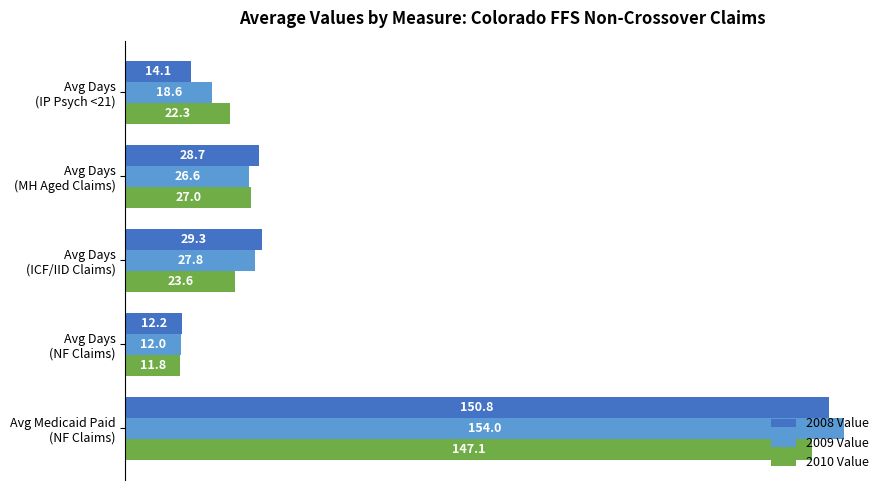

Which series has the largest range (max minus min)?

2009 Value